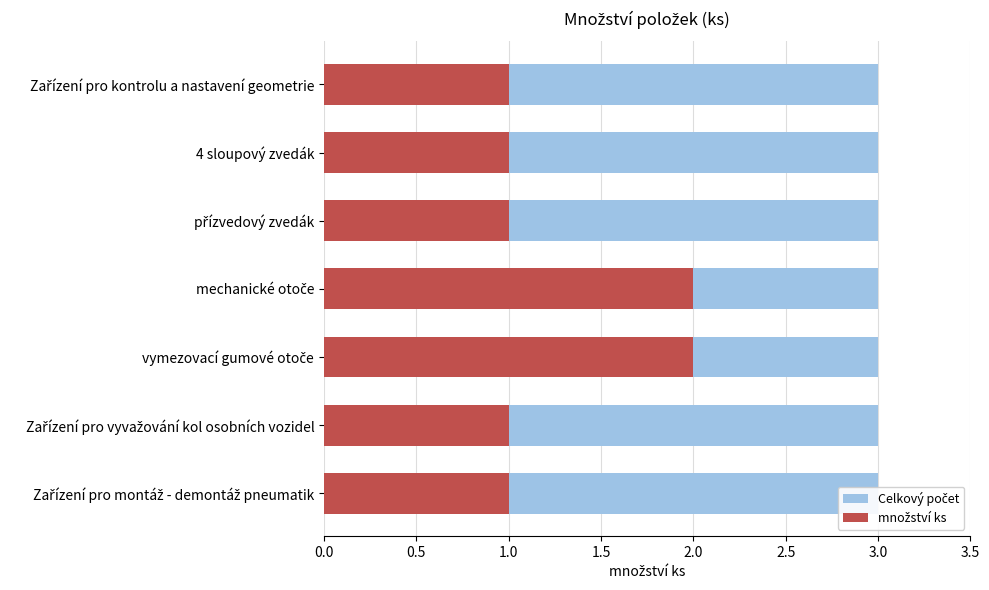

At how many categories does at least one series exceed 0?

7